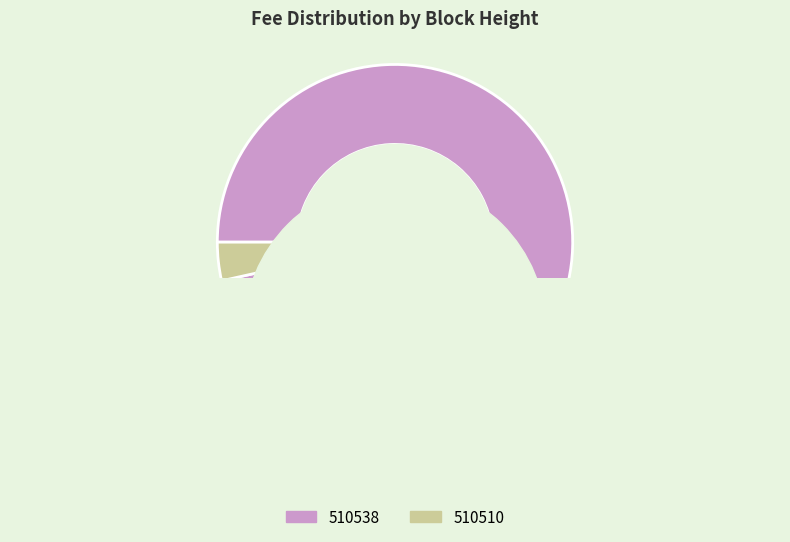

What portion of the pie excludes 510510?

96.5%